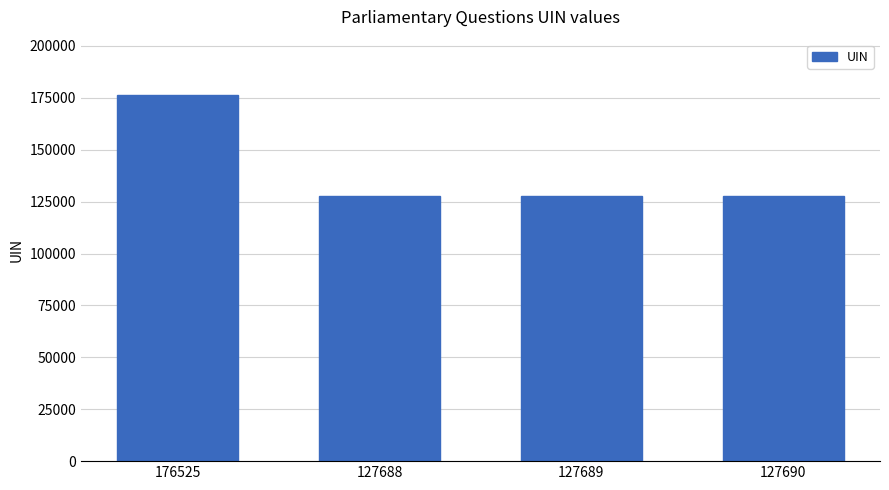

What is the ratio of the value at 127690 to the value at 127688?

1.0